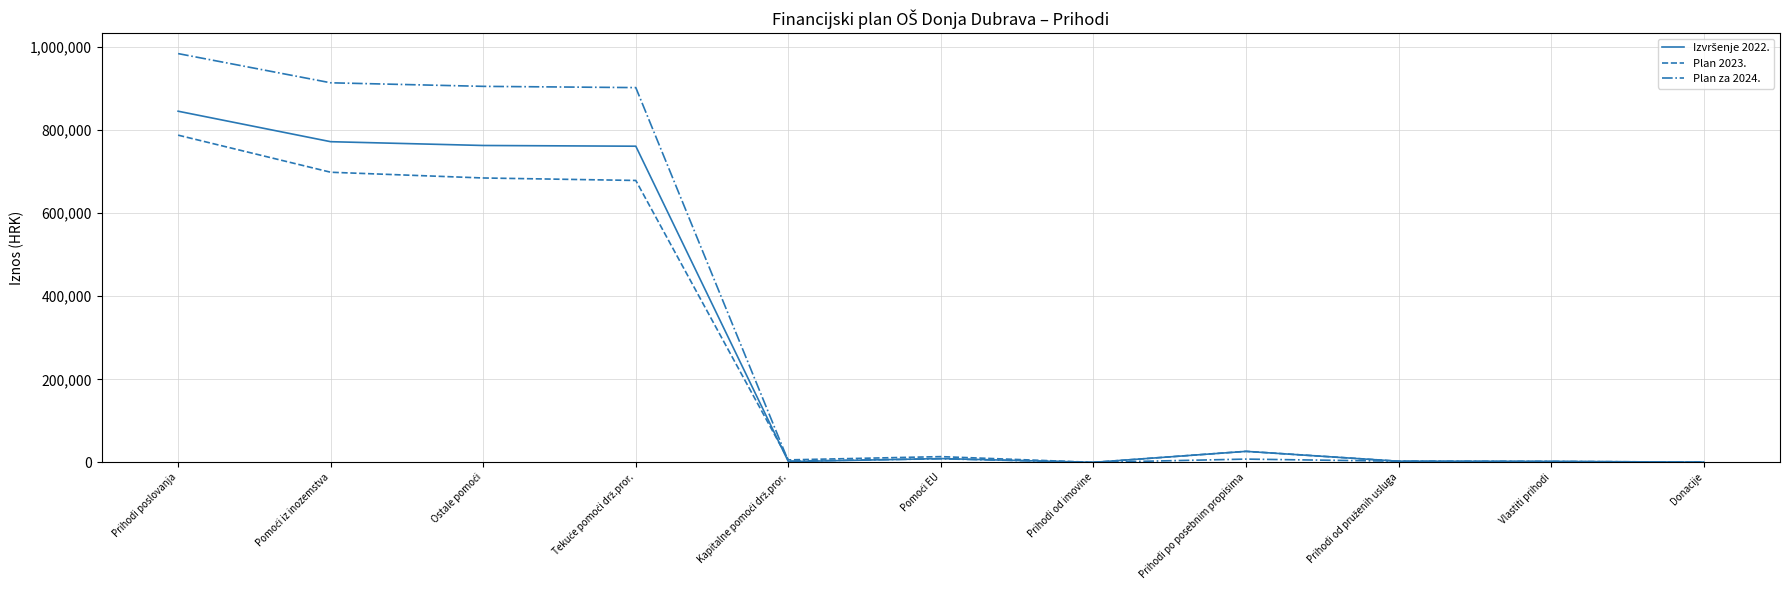

At which category is the sum across all series the highest?

Prihodi poslovanja